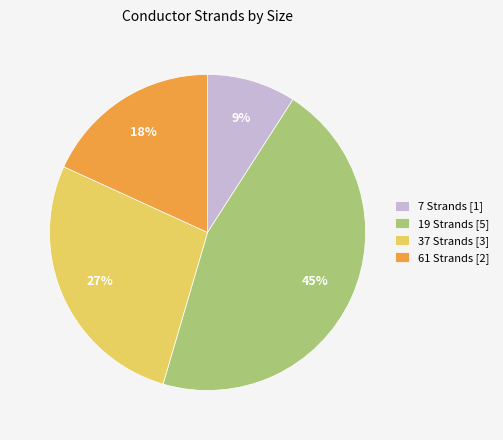

What percentage is the 19 Strands [5] slice, to the nearest percent?

45%